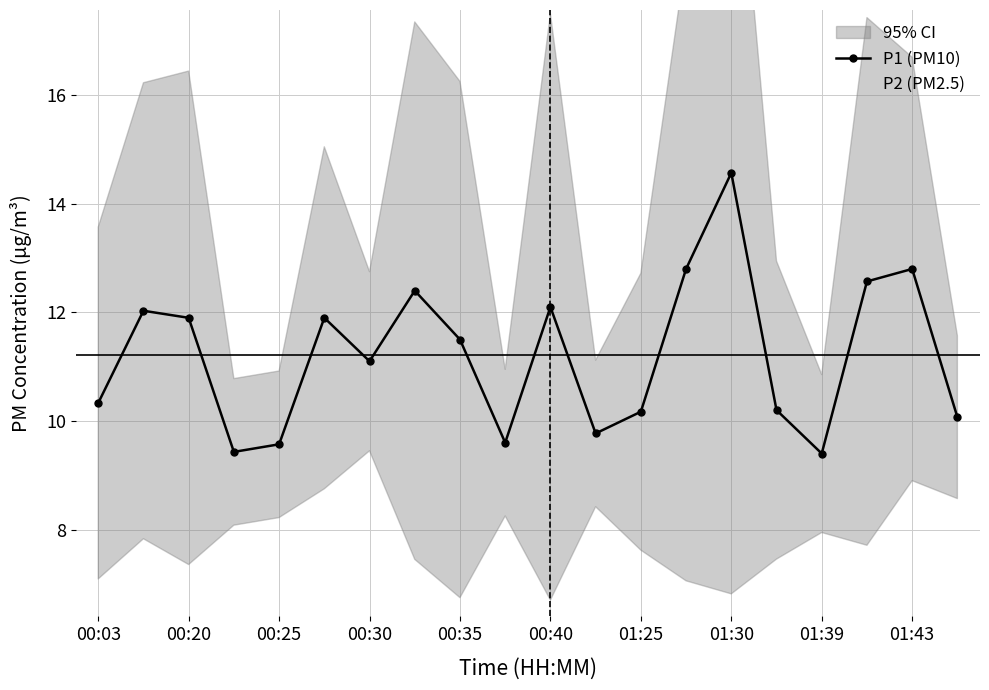

How many interior local valleys does the P2 (PM2.5) series have?

5